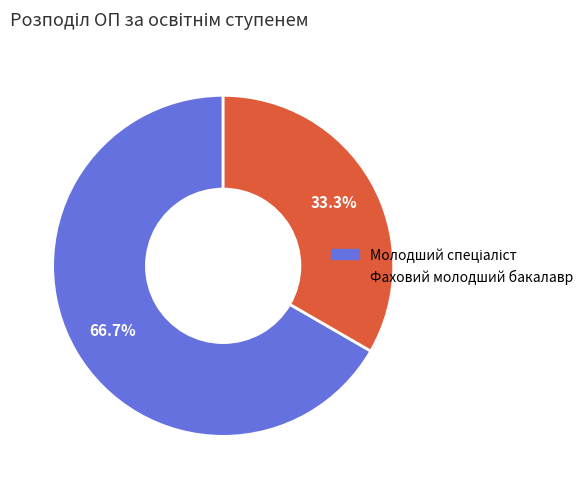

Does any single category account for the majority?

Yes